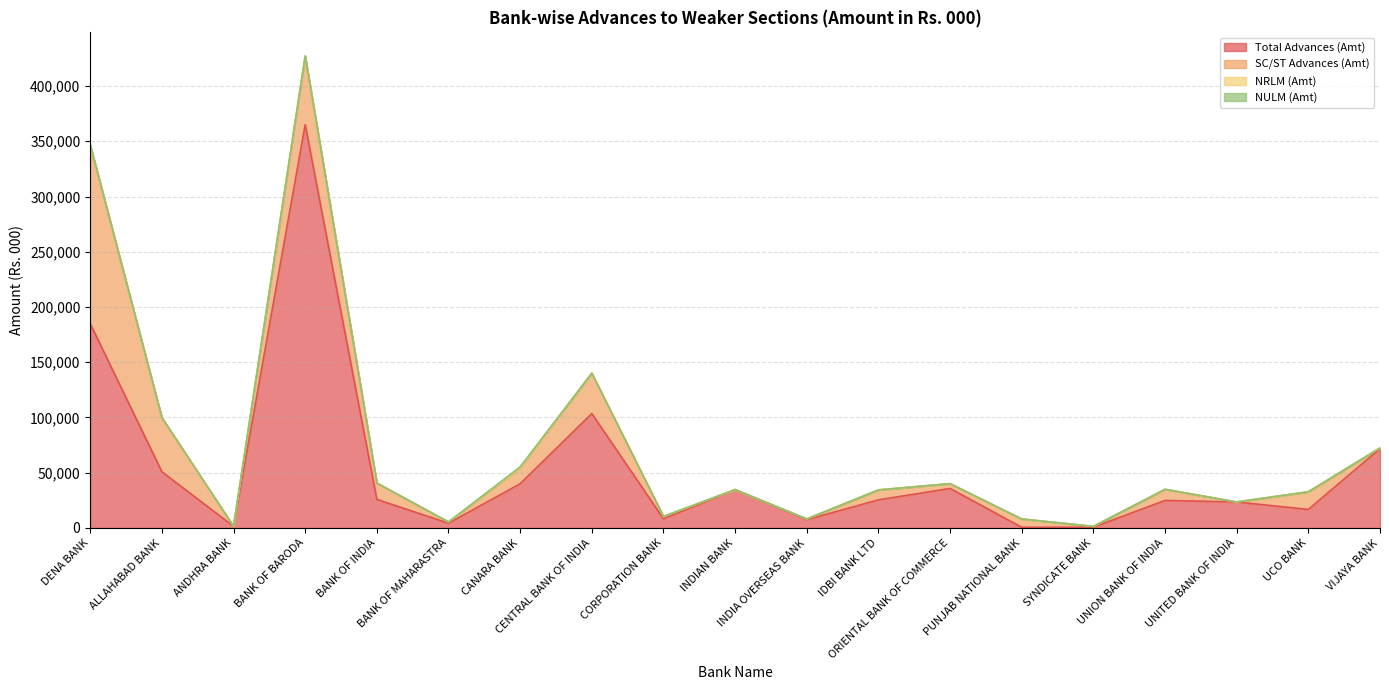

Reading left to right, extract all data points from this chart.

Total Advances (Amt): DENA BANK=184891	ALLAHABAD BANK=50865	ANDHRA BANK=1439	BANK OF BARODA=365059	BANK OF INDIA=25870	BANK OF MAHARASTRA=4285	CANARA BANK=39992	CENTRAL BANK OF INDIA=103555	CORPORATION BANK=8300	INDIAN BANK=34711	INDIA OVERSEAS BANK=7510	IDBI BANK LTD=25424	ORIENTAL BANK OF COMMERCE=35747	PUNJAB NATIONAL BANK=600	SYNDICATE BANK=700	UNION BANK OF INDIA=24912	UNITED BANK OF INDIA=23499	UCO BANK=16738	VIJAYA BANK=71830
SC/ST Advances (Amt): DENA BANK=160995	ALLAHABAD BANK=49006	ANDHRA BANK=0	BANK OF BARODA=61902	BANK OF INDIA=14770	BANK OF MAHARASTRA=1100	CANARA BANK=14438	CENTRAL BANK OF INDIA=36543	CORPORATION BANK=2100	INDIAN BANK=0	INDIA OVERSEAS BANK=614	IDBI BANK LTD=9000	ORIENTAL BANK OF COMMERCE=4317	PUNJAB NATIONAL BANK=7500	SYNDICATE BANK=700	UNION BANK OF INDIA=10031	UNITED BANK OF INDIA=0	UCO BANK=16000	VIJAYA BANK=584
NRLM (Amt): DENA BANK=839	ALLAHABAD BANK=0	ANDHRA BANK=0	BANK OF BARODA=27	BANK OF INDIA=0	BANK OF MAHARASTRA=0	CANARA BANK=67	CENTRAL BANK OF INDIA=0	CORPORATION BANK=0	INDIAN BANK=0	INDIA OVERSEAS BANK=35	IDBI BANK LTD=0	ORIENTAL BANK OF COMMERCE=23	PUNJAB NATIONAL BANK=0	SYNDICATE BANK=0	UNION BANK OF INDIA=0	UNITED BANK OF INDIA=0	UCO BANK=0	VIJAYA BANK=0
NULM (Amt): DENA BANK=249	ALLAHABAD BANK=0	ANDHRA BANK=0	BANK OF BARODA=234	BANK OF INDIA=0	BANK OF MAHARASTRA=0	CANARA BANK=796	CENTRAL BANK OF INDIA=0	CORPORATION BANK=0	INDIAN BANK=0	INDIA OVERSEAS BANK=0	IDBI BANK LTD=0	ORIENTAL BANK OF COMMERCE=18	PUNJAB NATIONAL BANK=0	SYNDICATE BANK=0	UNION BANK OF INDIA=0	UNITED BANK OF INDIA=0	UCO BANK=0	VIJAYA BANK=0